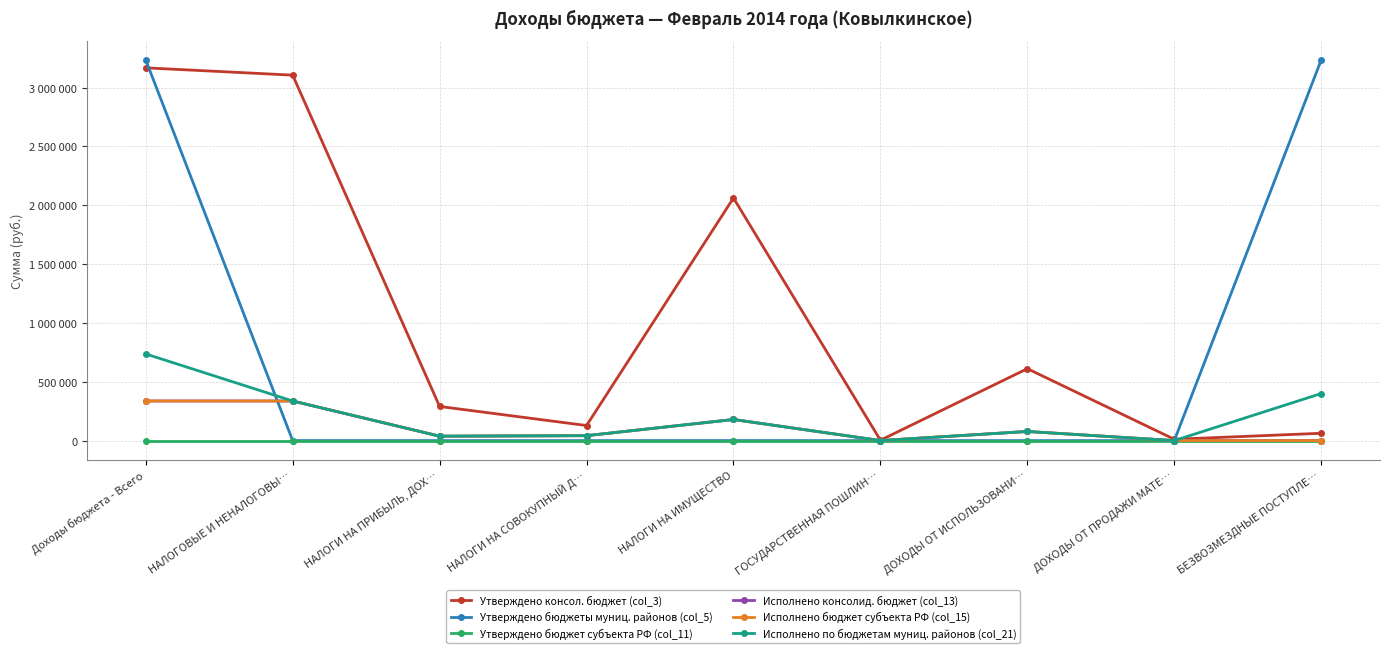

Reading left to right, list all the values displayed in this chart.

Утверждено консол. бюджет (col_3): 3168500.0	3106300.0	290200.0	128000.0	2062400.0	3200.0	611300.0	11200.0	62200.0
Утверждено бюджеты муниц. районов (col_5): 3235600.0	0.0	0.0	0.0	0.0	0.0	0.0	0.0	3235600.0
Утверждено бюджет субъекта РФ (col_11): 0.0	0.0	0.0	0.0	0.0	0.0	0.0	0.0	0.0
Исполнено консолид. бюджет (col_13): 336599.3	336599.3	37491.8	41898.0	179318.3	300.0	77591.1	0.0	0.0
Исполнено бюджет субъекта РФ (col_15): 336599.3	336599.3	37491.8	41898.0	179318.3	300.0	77591.1	0.0	0.0
Исполнено по бюджетам муниц. районов (col_21): 736599.3	336599.3	37491.8	41898.0	179318.3	300.0	77591.1	0.0	400000.0